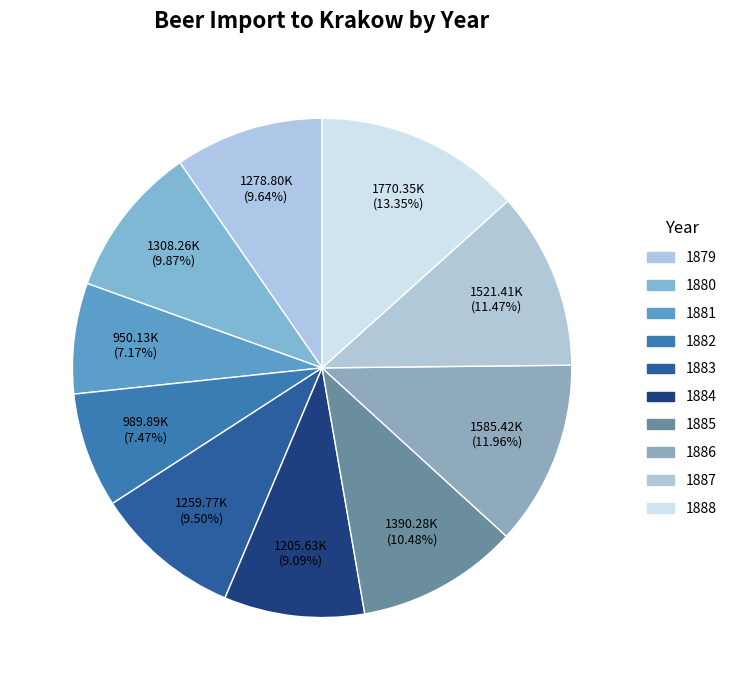

What is the ratio of the value at 1881 to the value at 1883?

0.8